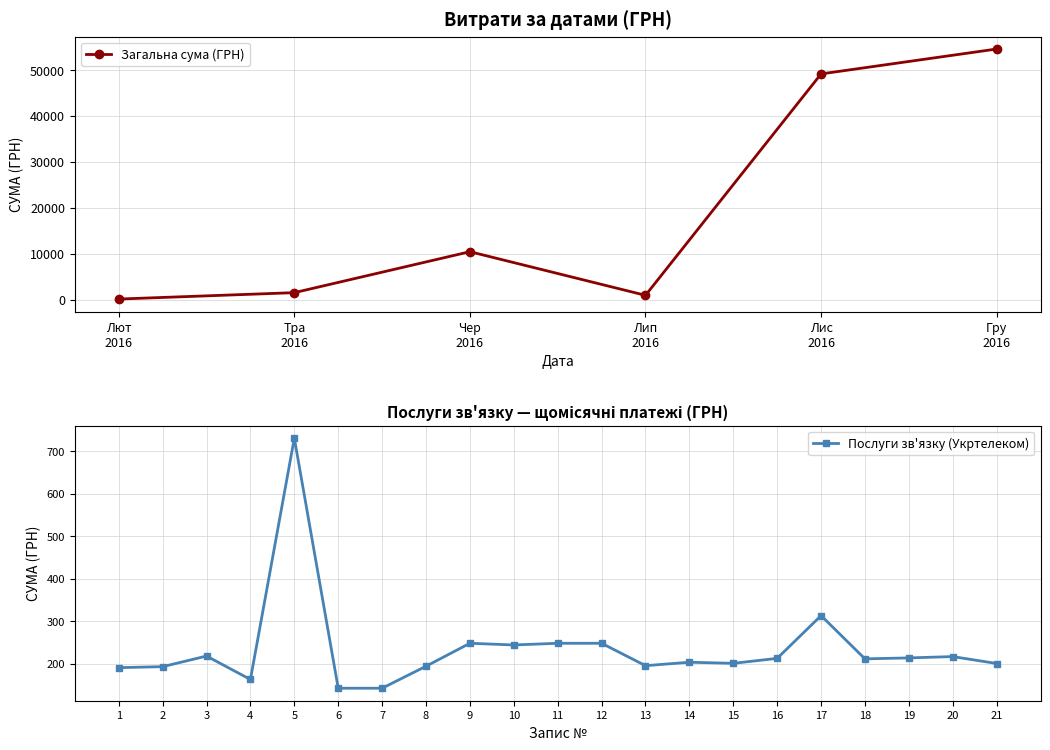

At which category does Послуги зв'язку (Укртелеком) reach its first local peak?

3